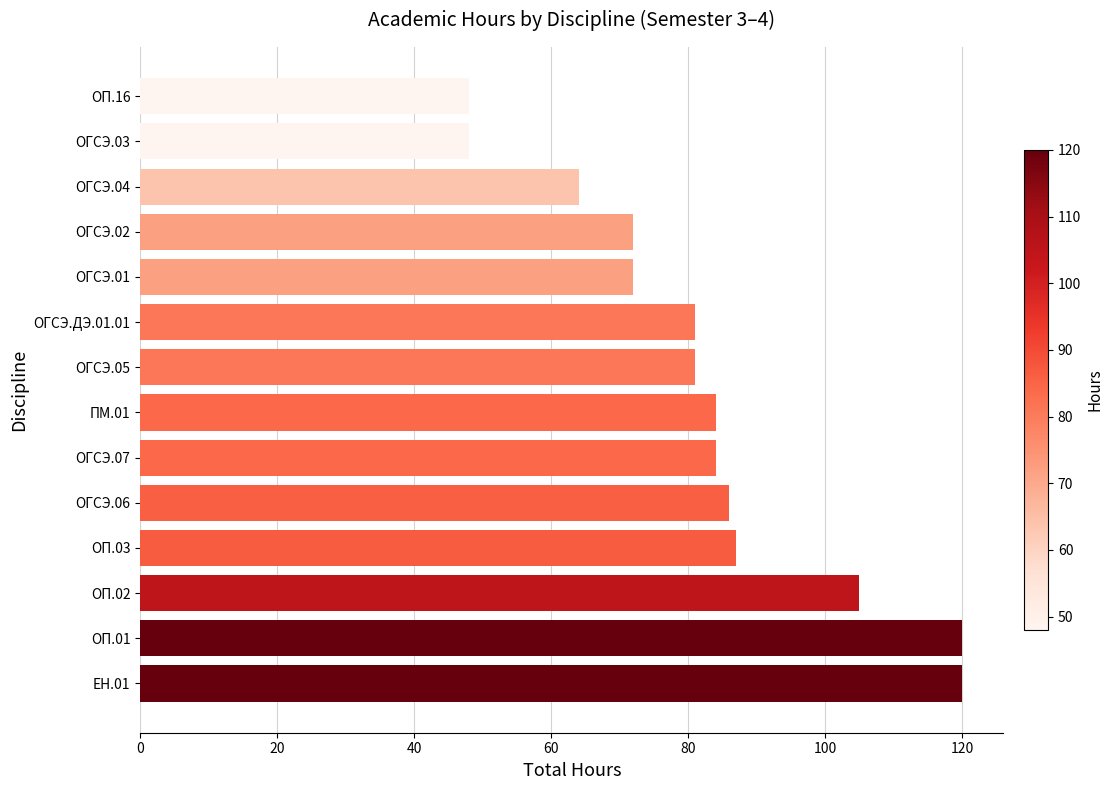

Which has a higher value, ПМ.01 or ОГСЭ.03?

ПМ.01